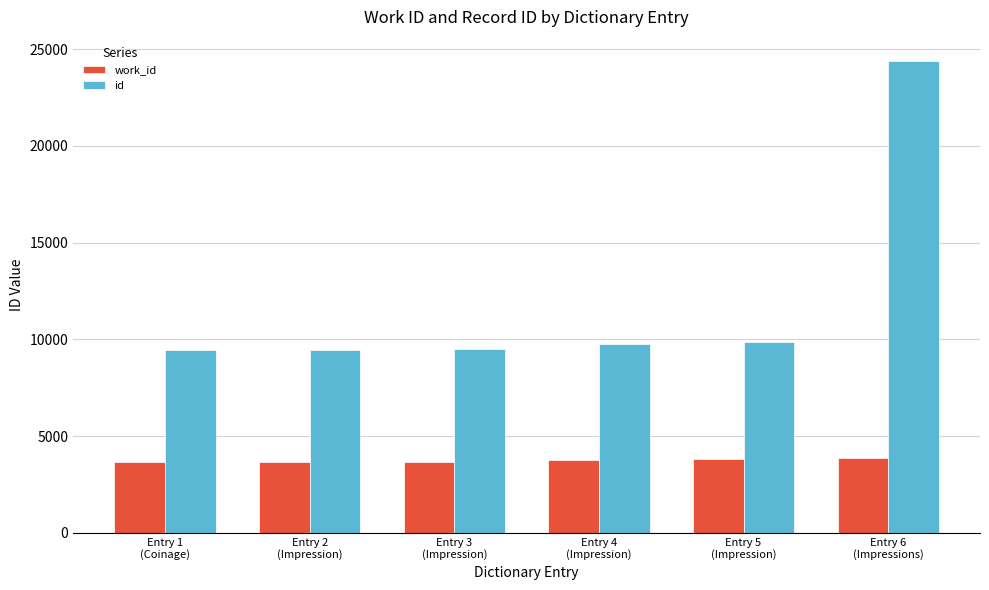

Between Entry 5
(Impression) and Entry 6
(Impressions), which series saw the biggest shift?

id